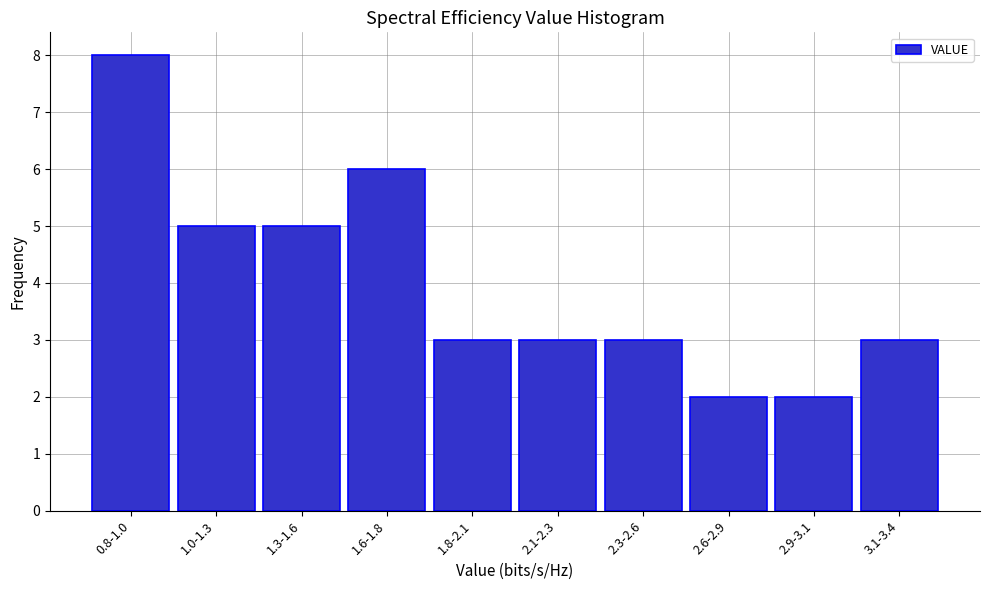

Reading left to right, transcribe all the data shown in this chart.

0.8-1.0=8	1.0-1.3=5	1.3-1.6=5	1.6-1.8=6	1.8-2.1=3	2.1-2.3=3	2.3-2.6=3	2.6-2.9=2	2.9-3.1=2	3.1-3.4=3